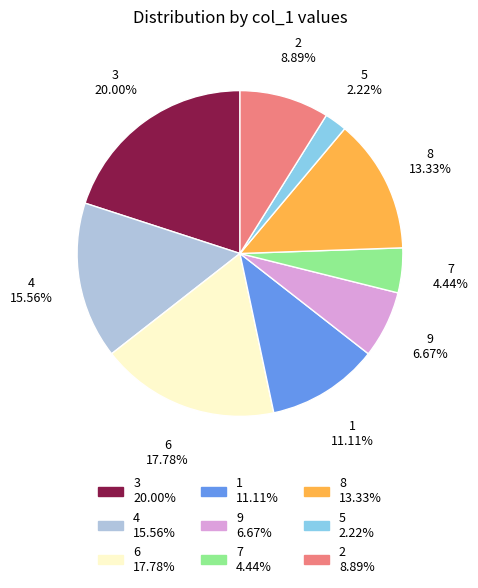

What percentage is NOT represented by 1?

88.9%